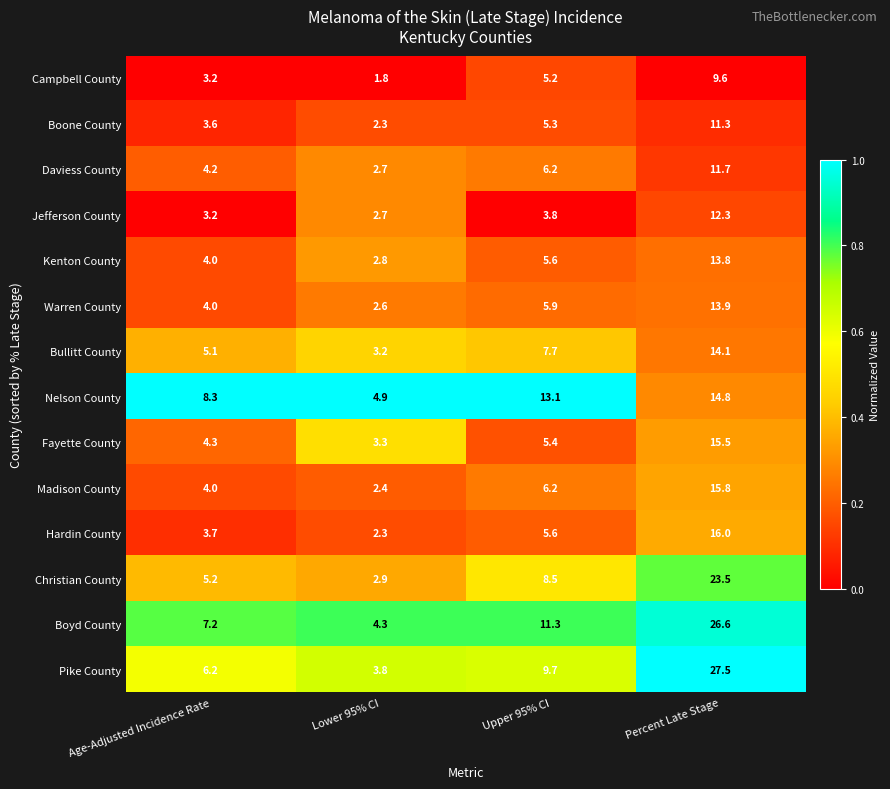

Which series changed the most between Lower 95% CI and Percent Late Stage?

Pike County